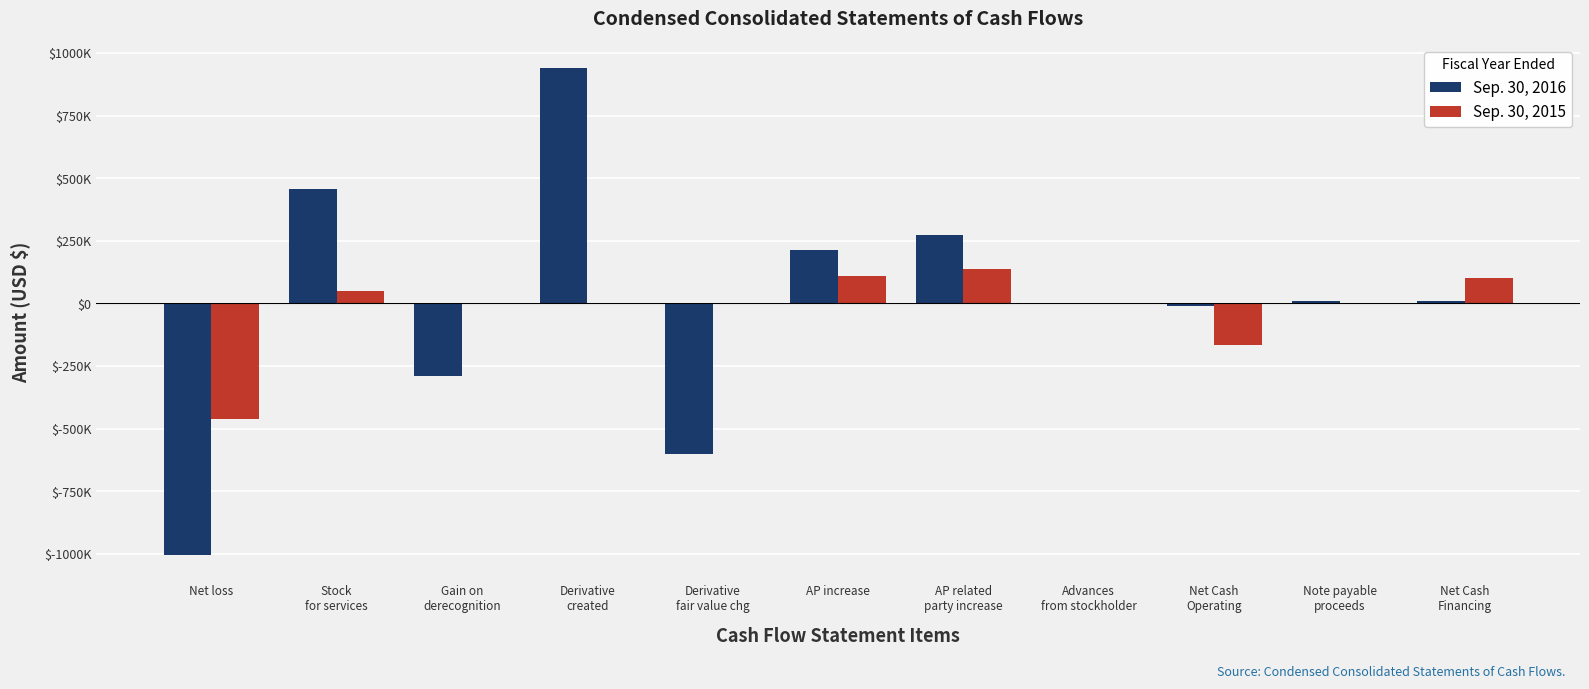

Is the value of Sep. 30, 2015 at Net loss greater than the value of Sep. 30, 2016 at Net Cash
Financing?

No